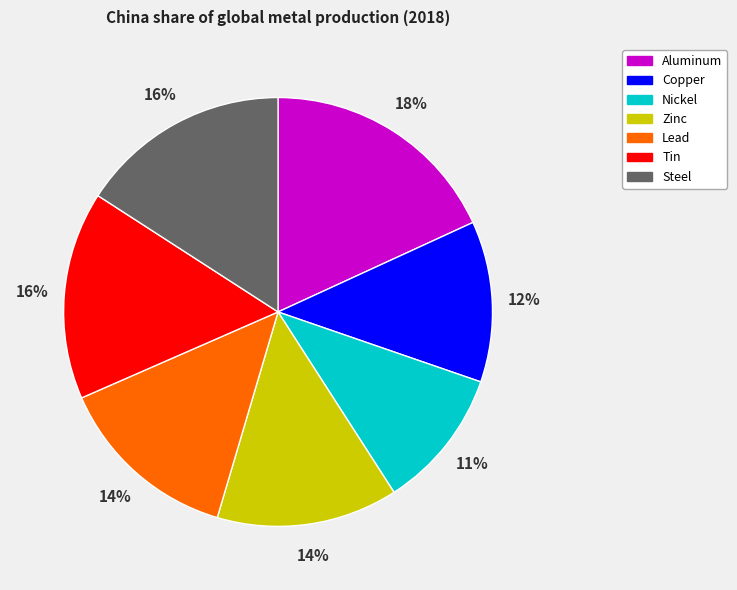

Which category has the biggest portion of the pie?

Aluminum